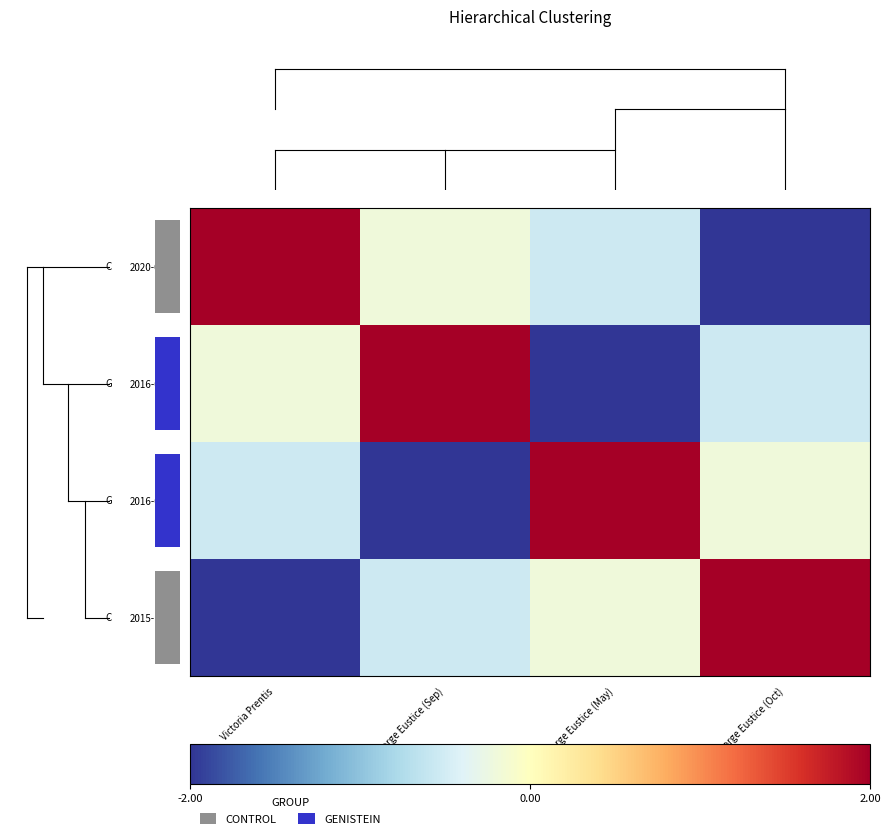

True or false: 2020-09-10 has a value of -0.5 at George Eustice (May).

True